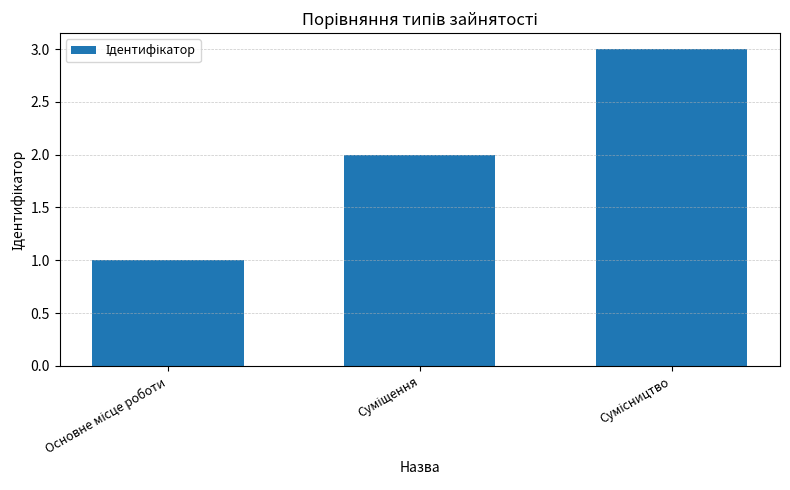

What is the greatest value displayed?

3